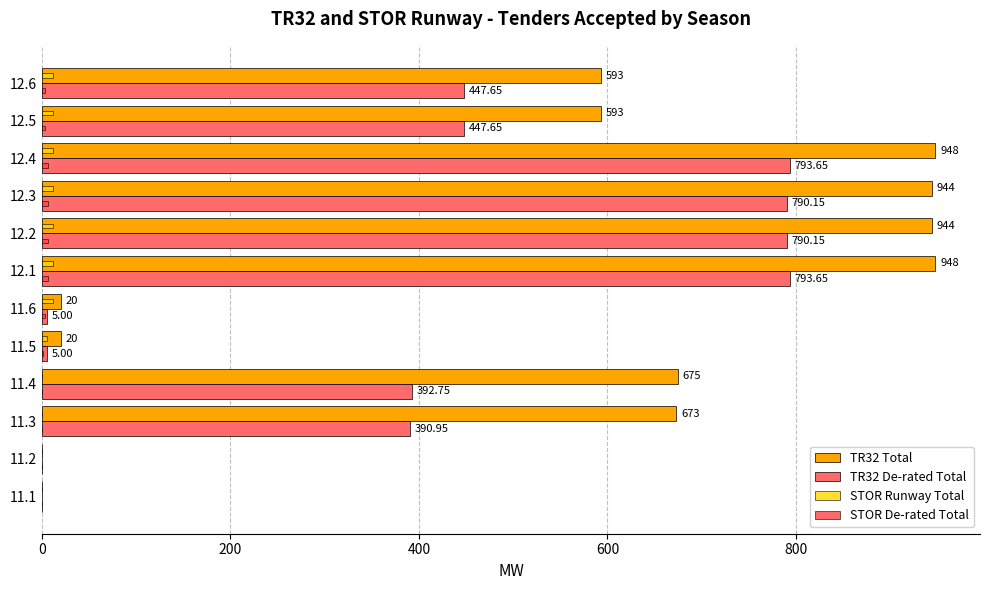

Which series has the largest total across all categories?

TR32 Total